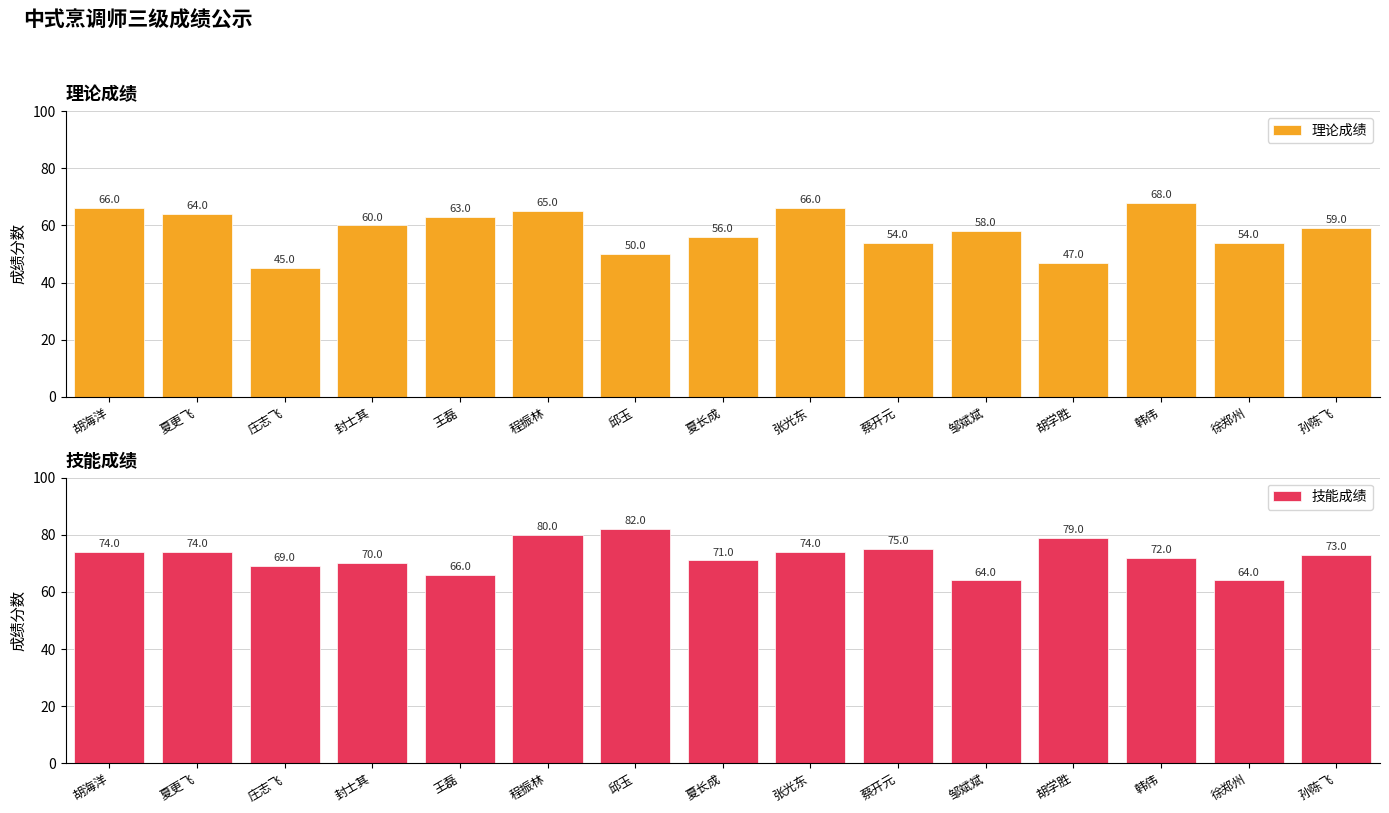

Reading right to left, extract all data points from this chart.

理论成绩: 59	54	68	47	58	54	66	56	50	65	63	60	45	64	66
技能成绩: 73	64	72	79	64	75	74	71	82	80	66	70	69	74	74